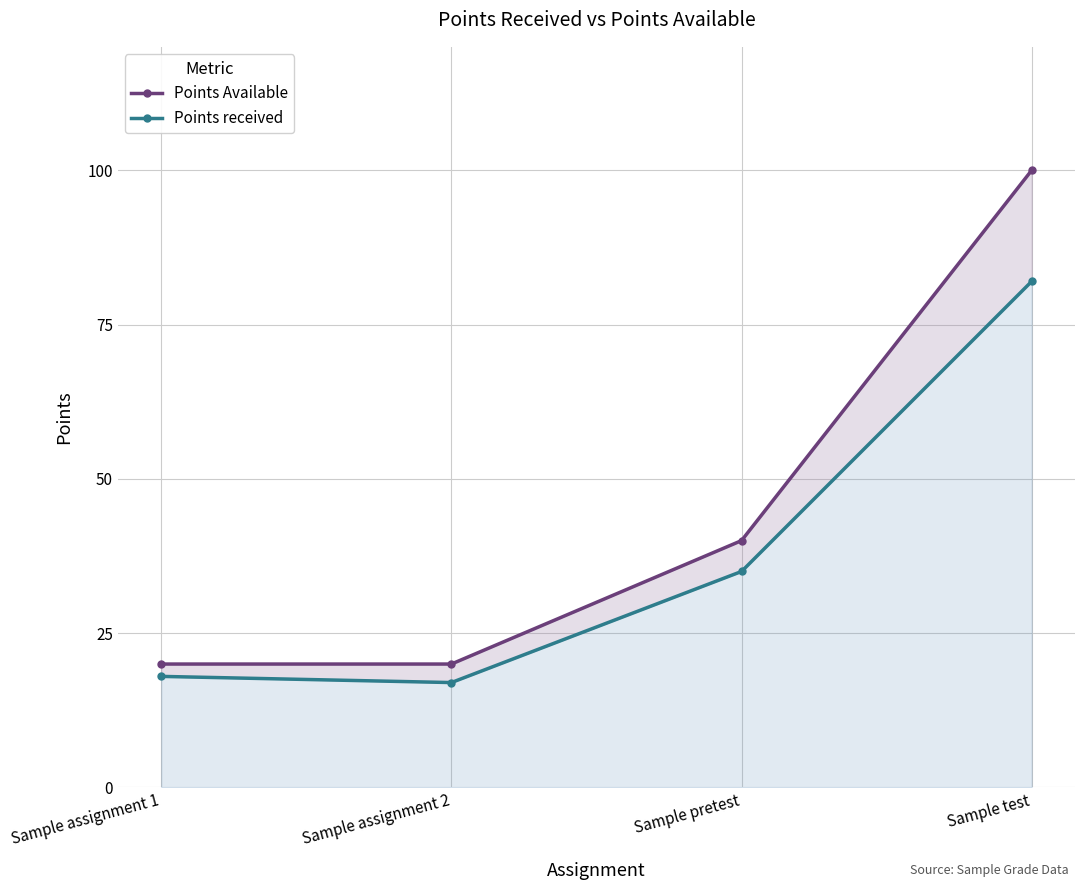

Between Sample assignment 1 and Sample pretest, which is larger?

Sample pretest